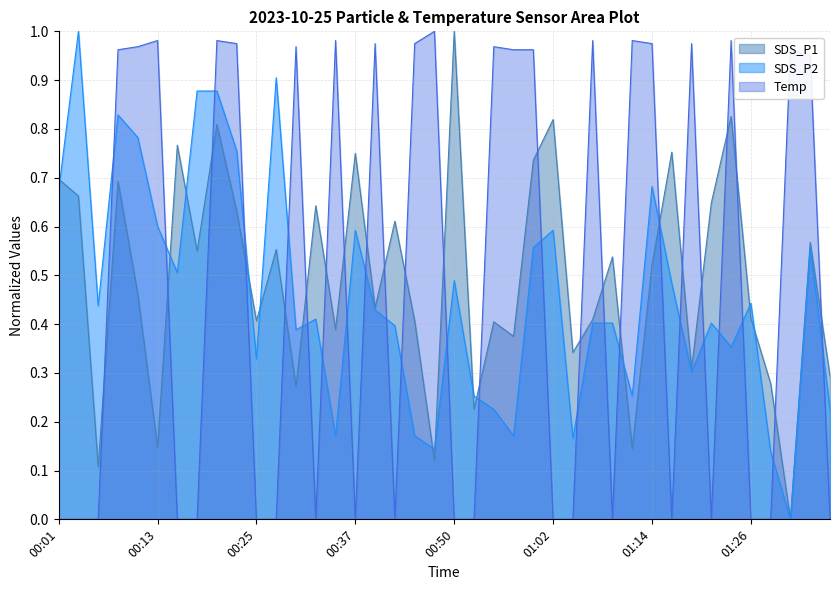

What is the total value across all series at 01:26?

0.9